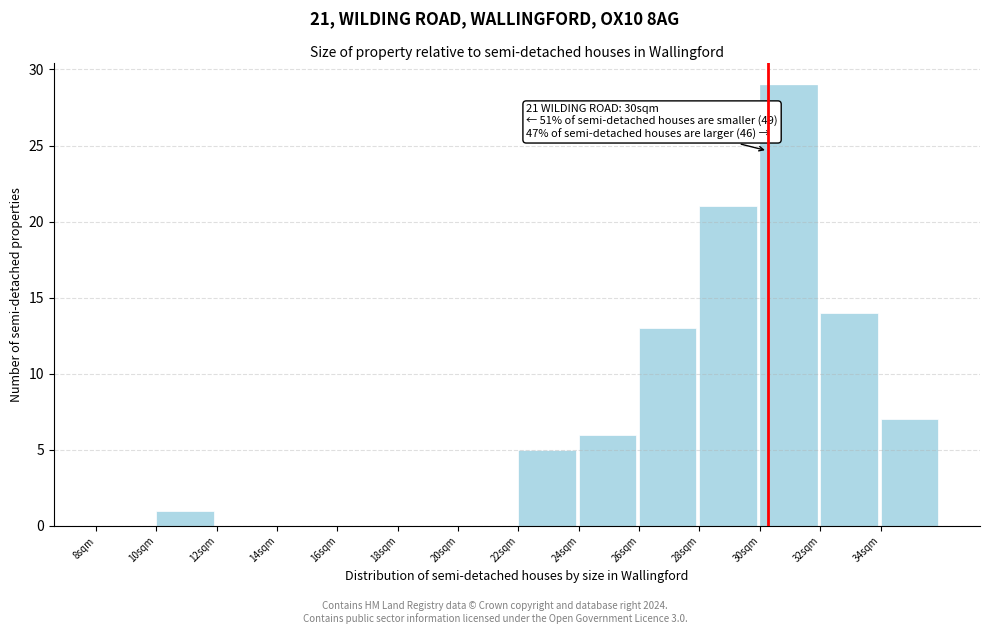

Over which range of the x-axis is the bar tallest?

30 to 32